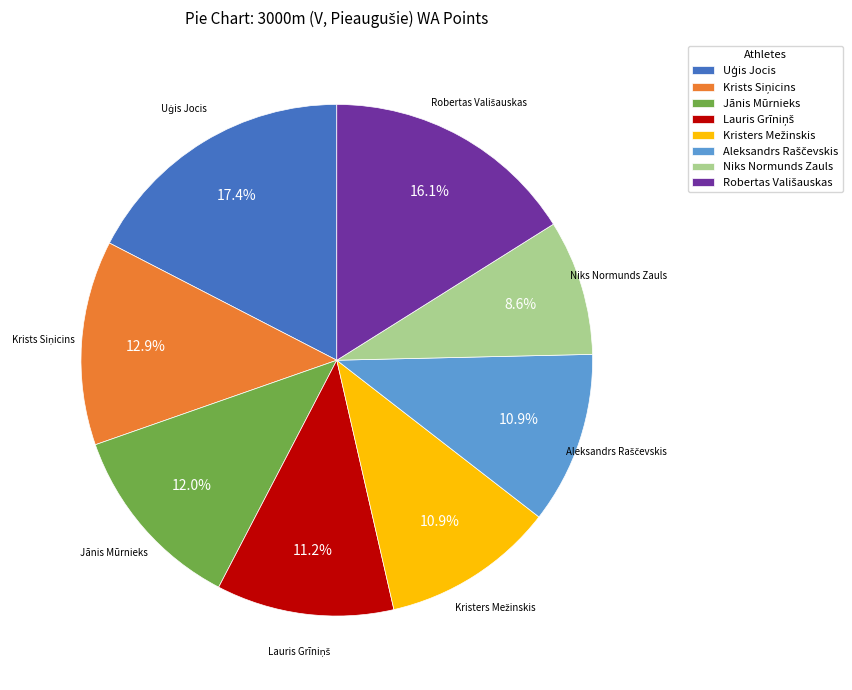

Which slice is the smallest?

Niks Normunds Zauls